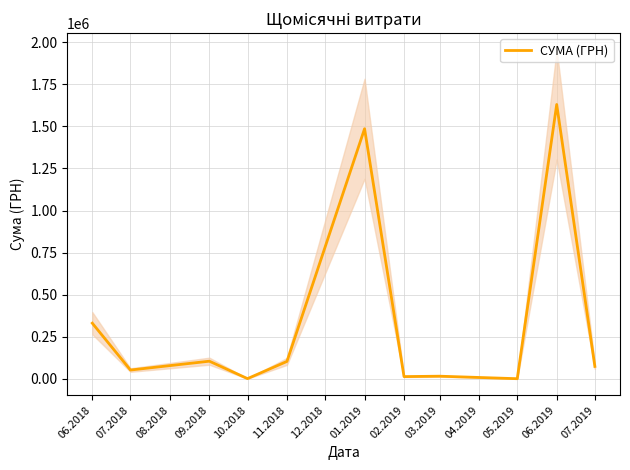

How many interior local peaks (higher than both neighbors) does the data have?

4